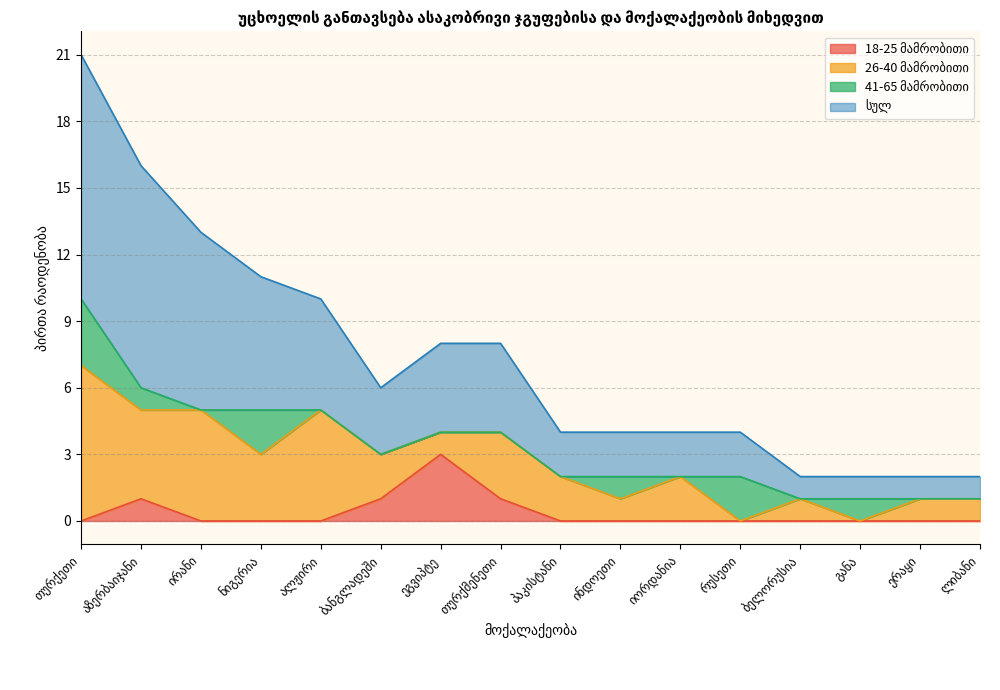

What is the difference between the maximum and minimum values in the 18-25 მამრობითი series?

3